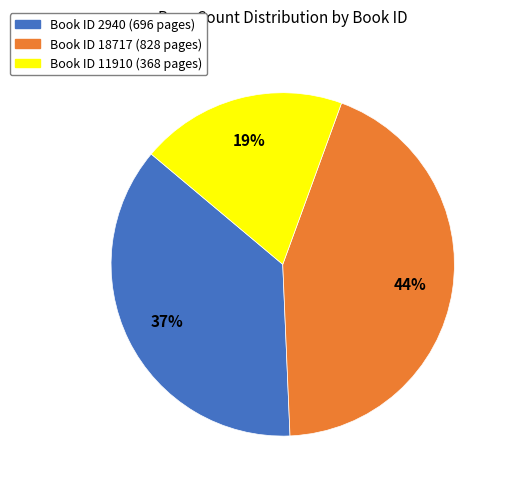

Count the number of slices in the pie.

3